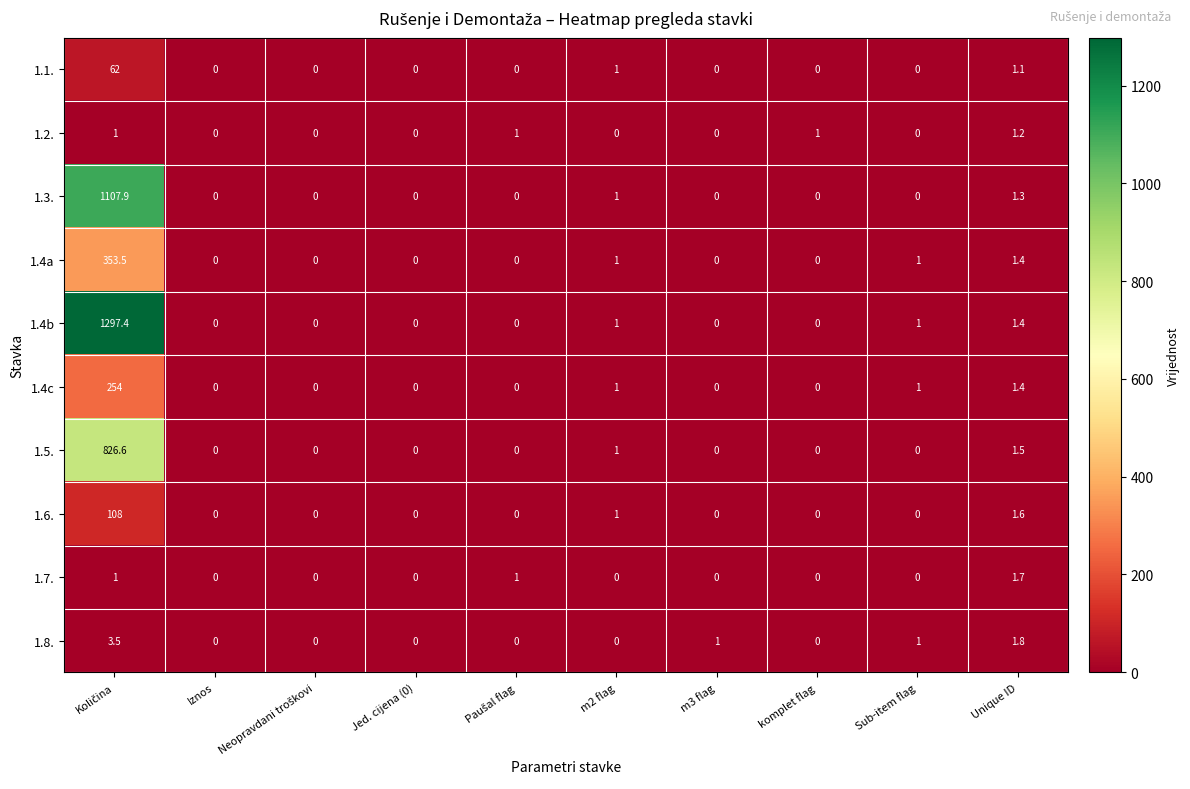

List the series in order of their peak value, highest first.

1.4b, 1.3., 1.5., 1.4a, 1.4c, 1.6., 1.1., 1.8., 1.7., 1.2.